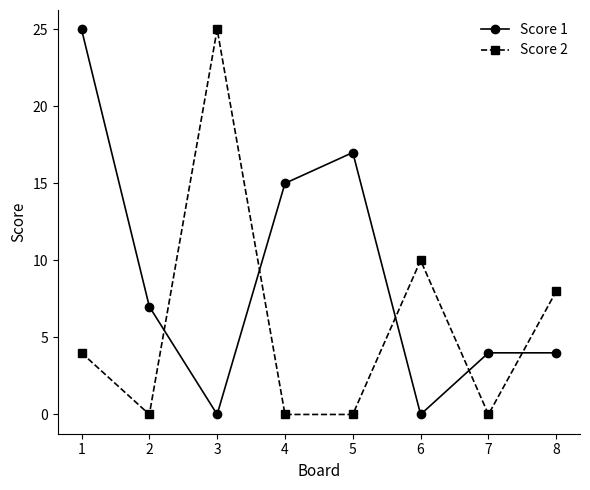

Where is Score 2 nearest to the value 12?

6